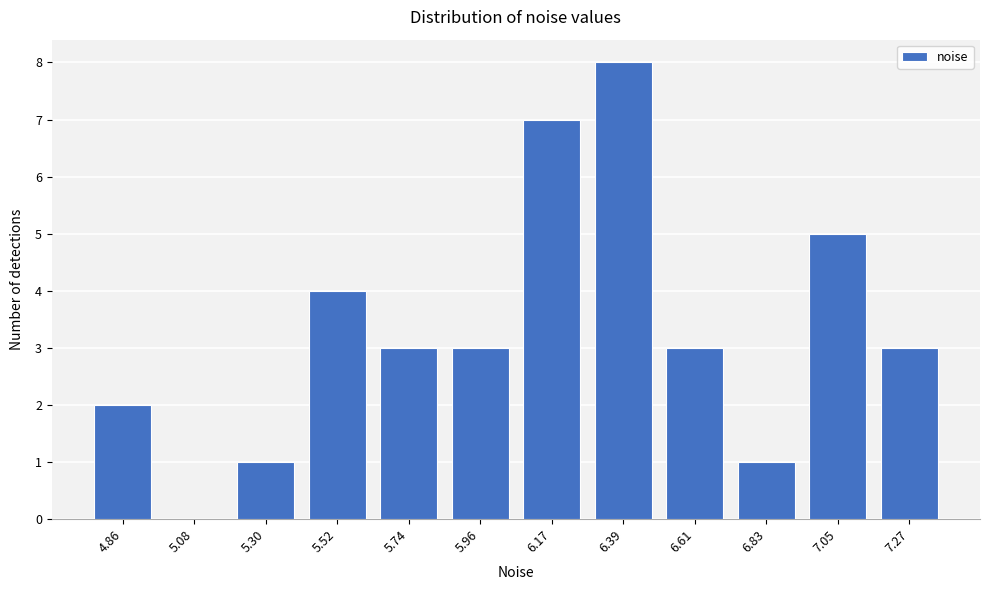

Reading left to right, what are all the values shown in this chart?

4.86=2	5.08=0	5.30=1	5.52=4	5.74=3	5.96=3	6.17=7	6.39=8	6.61=3	6.83=1	7.05=5	7.27=3